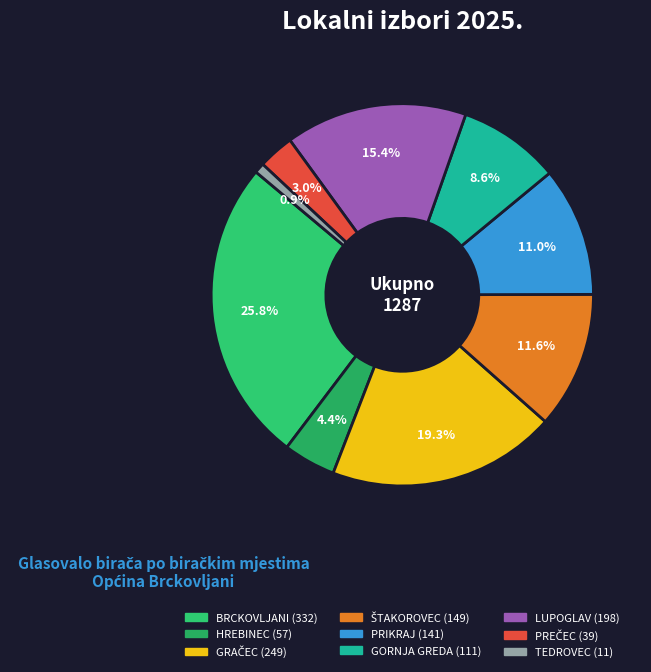

What percentage is the TEDROVEC slice, to the nearest percent?

1%